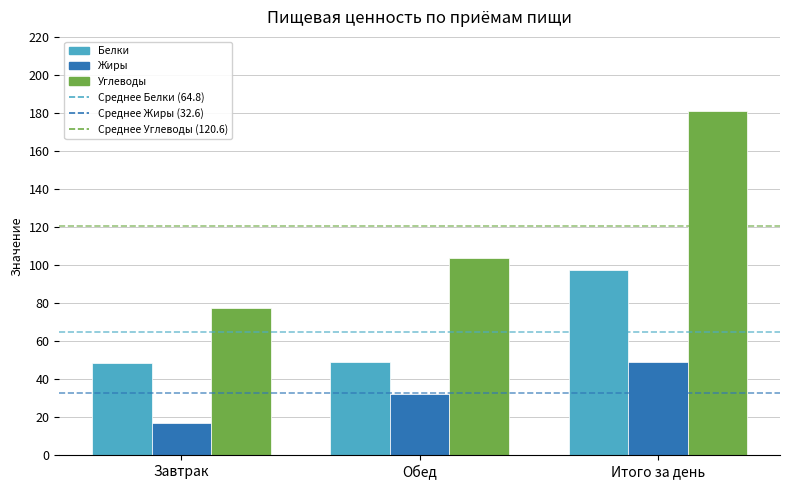

What is the spread (max minus min) of values at Завтрак?

60.6